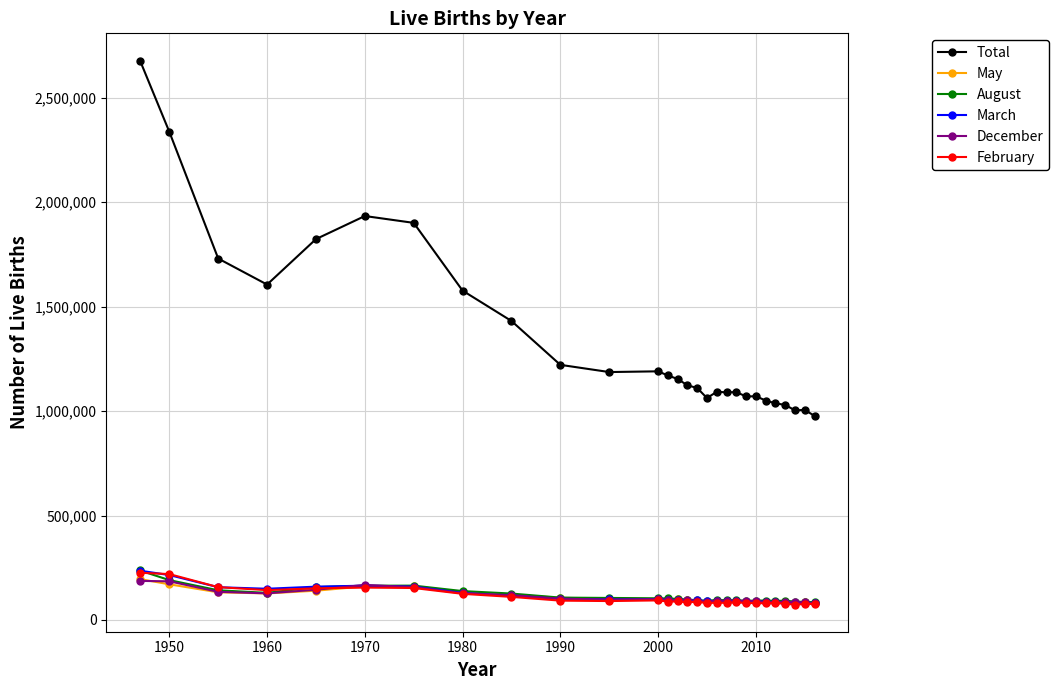

Which series has the widest spread of values?

Total